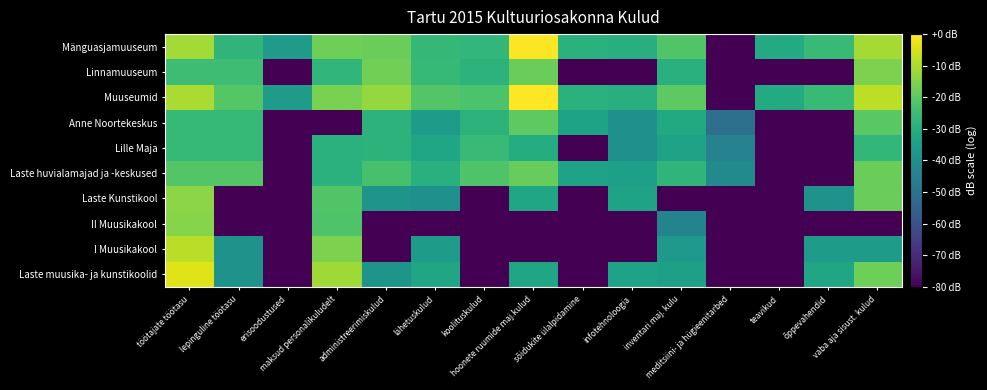

What is the difference between the highest and lowest values at maksud personalikuludelt?

68.5